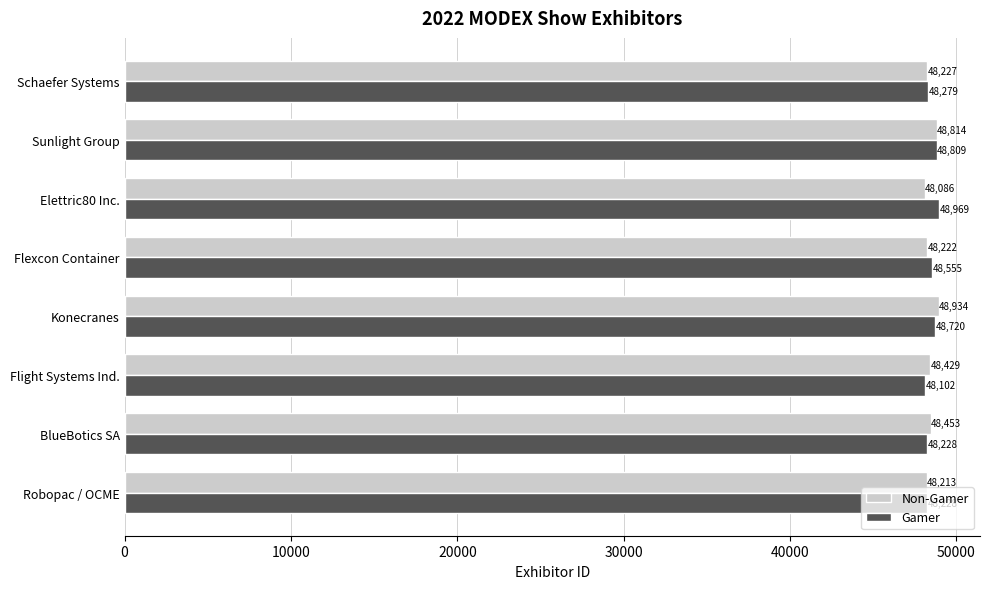

What is the average value of the Gamer series?

48486